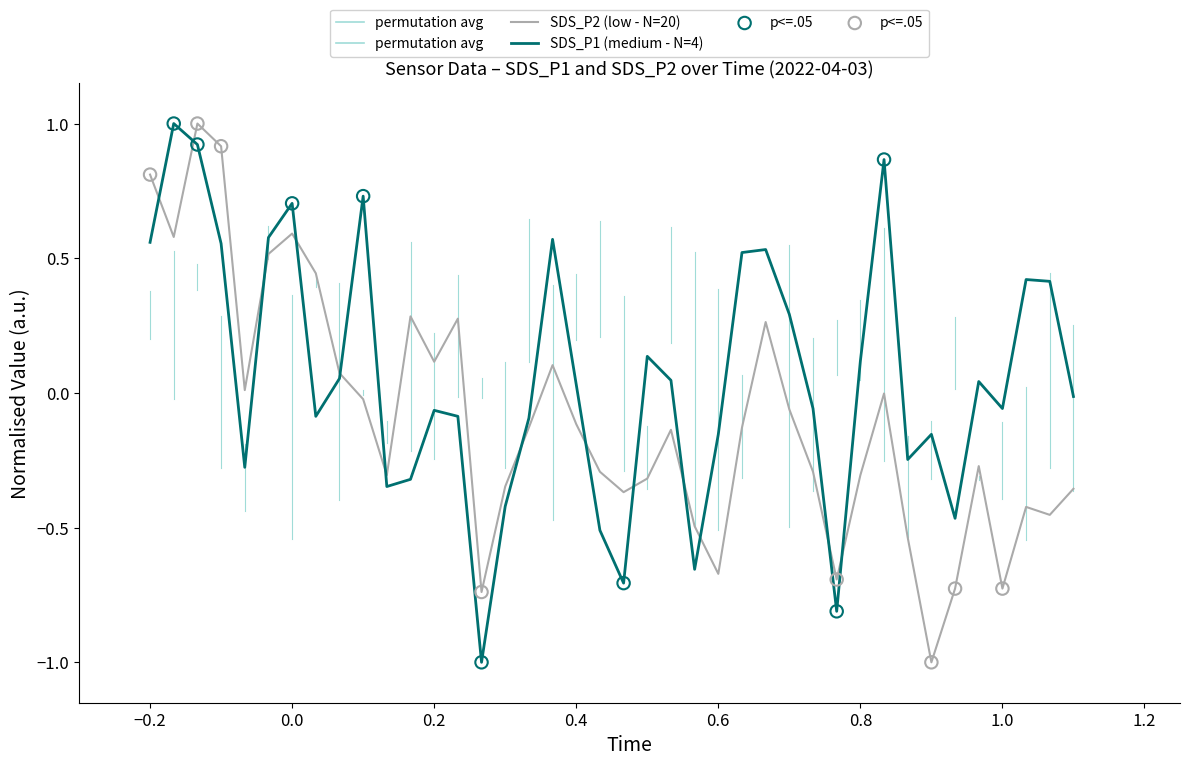

How many lines are shown in the chart?

2